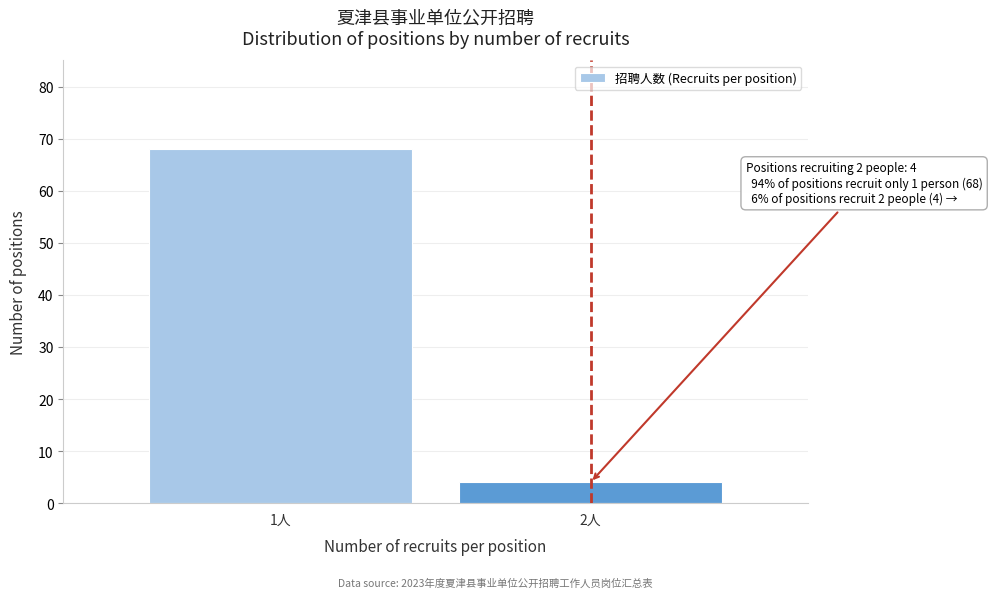

Reading left to right, list all the values displayed in this chart.

68	4